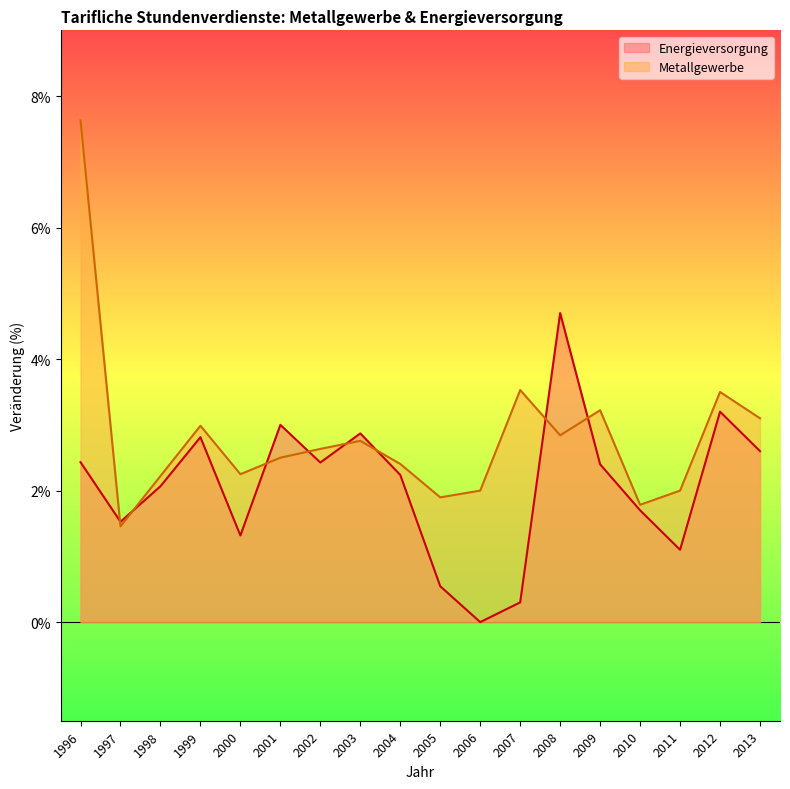

Does the chart display data point markers on the line(s)?

No